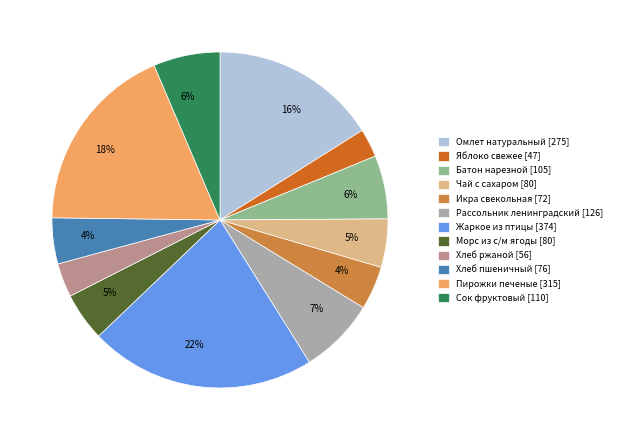

What is the ratio of the value at Морс из с/м ягоды [80] to the value at Батон нарезной [105]?

0.8